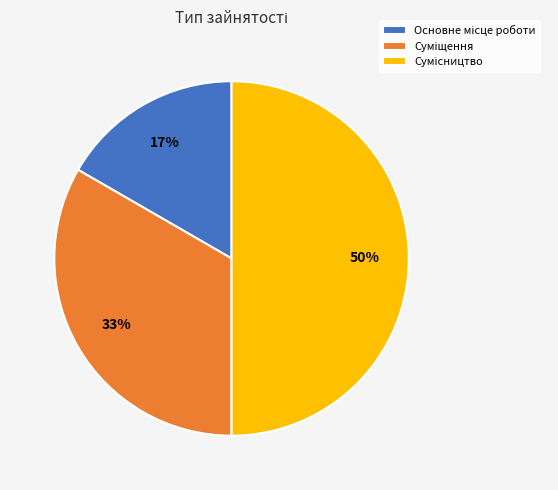

To the nearest percent, what is the average slice percentage?

33%